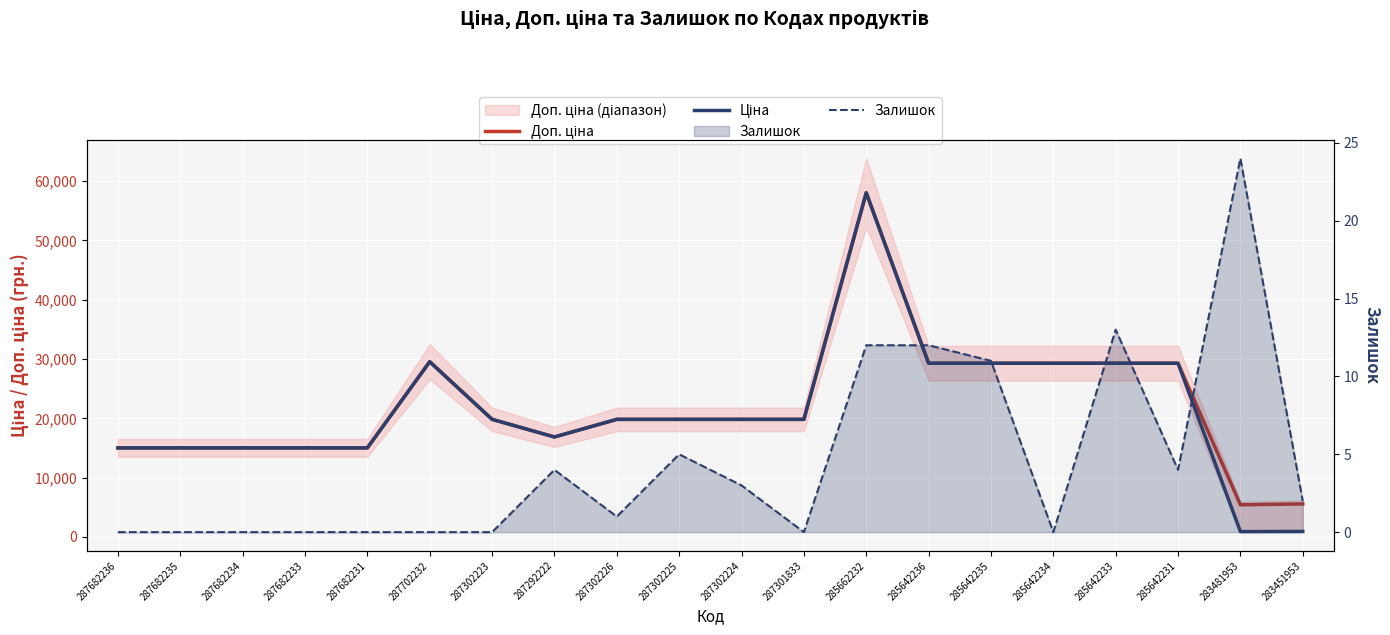

Is it true that Доп. ціна equals 11010.3 at 287302226?

False